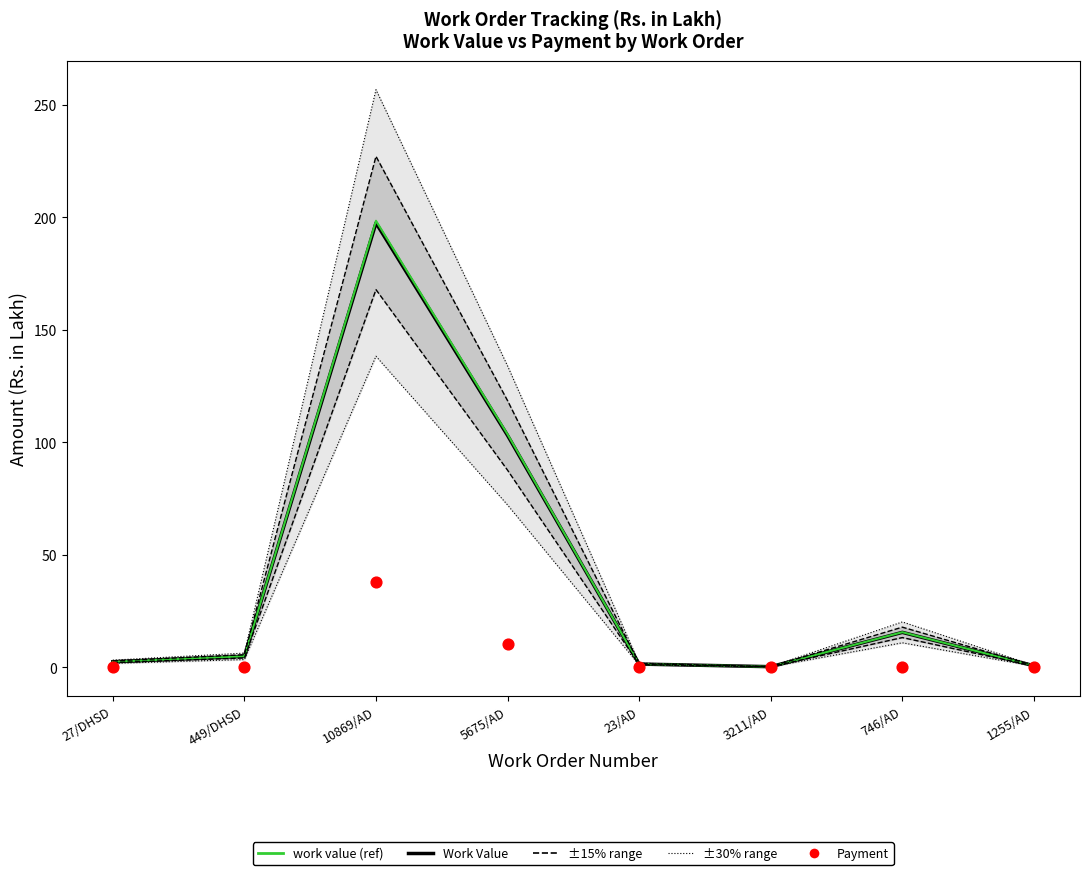

Is the value of Payment at 746/AD greater than the value of Work Value at 449/DHSD?

No